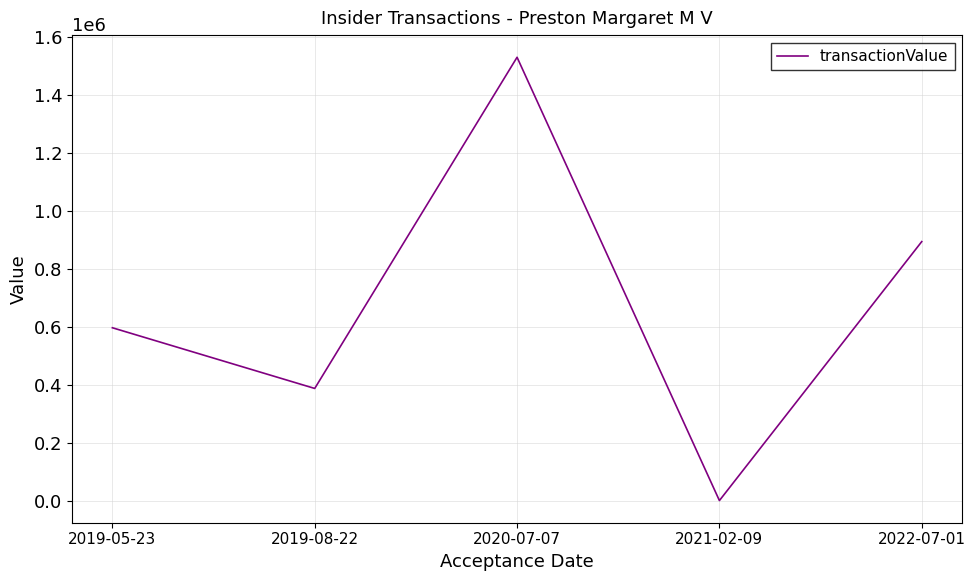

Read the value at 2019-05-23, to the nearest 10.

596420